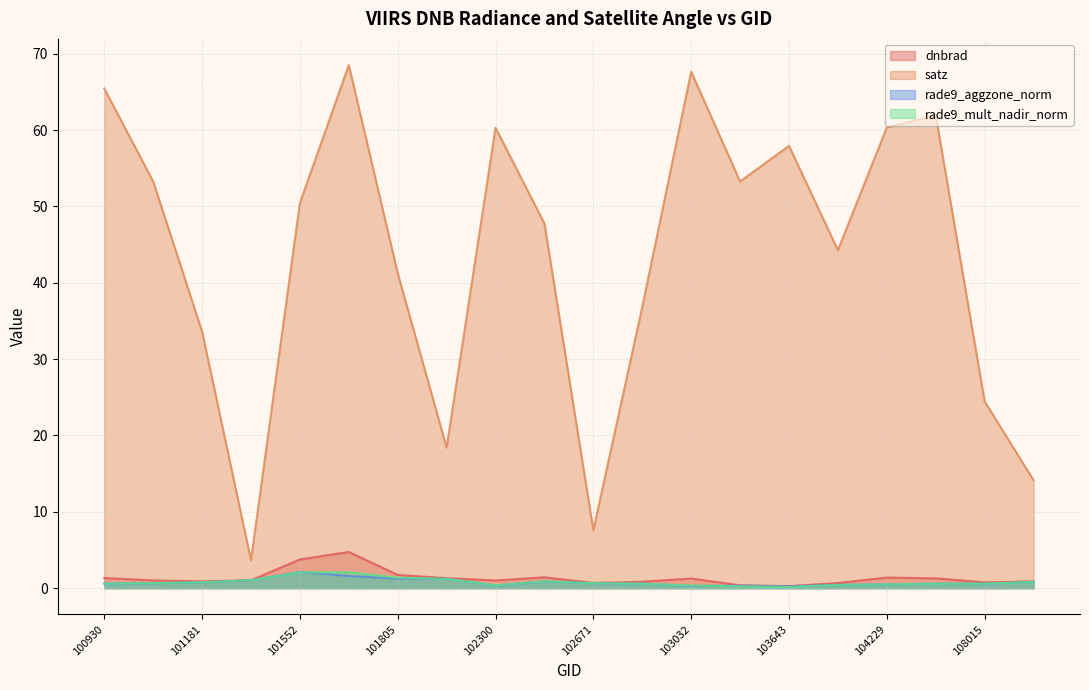

Does the chart have visible grid lines?

Yes